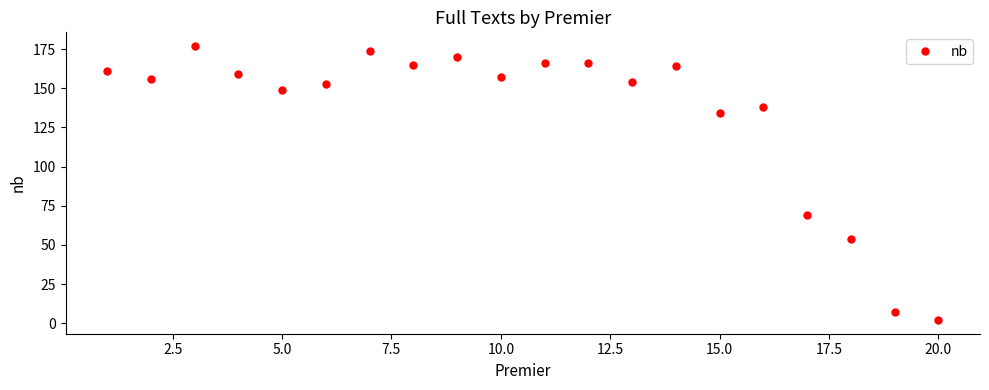

What is the maximum value shown in the chart?

177